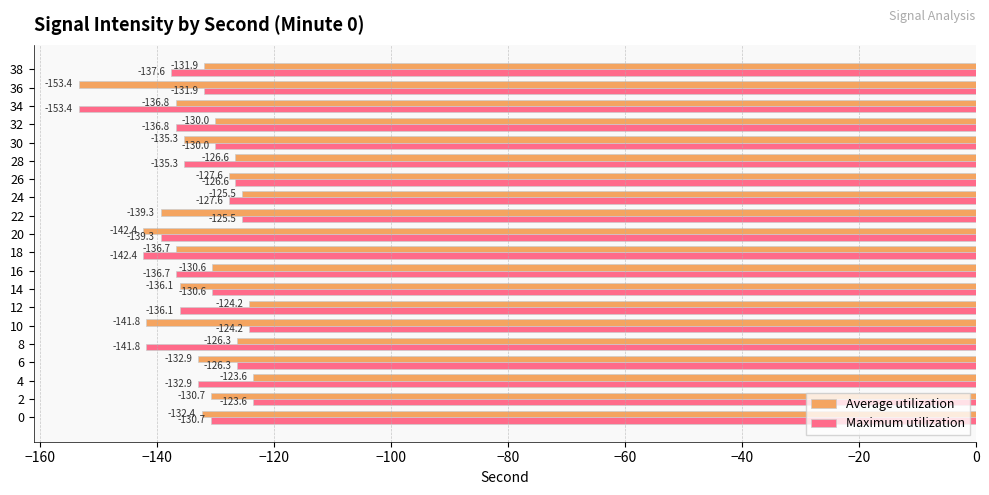

How many values in the Average utilization series exceed -131?

9